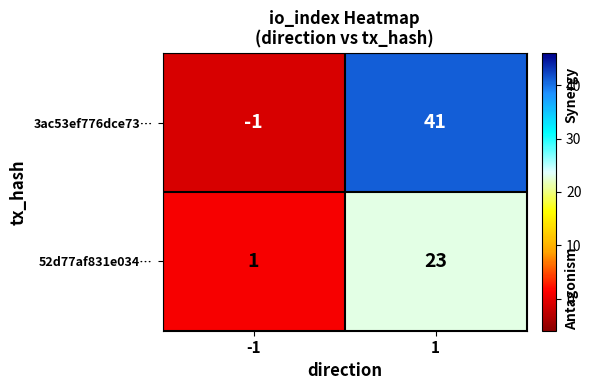

At which category does the chart reach its minimum across all series?

-1